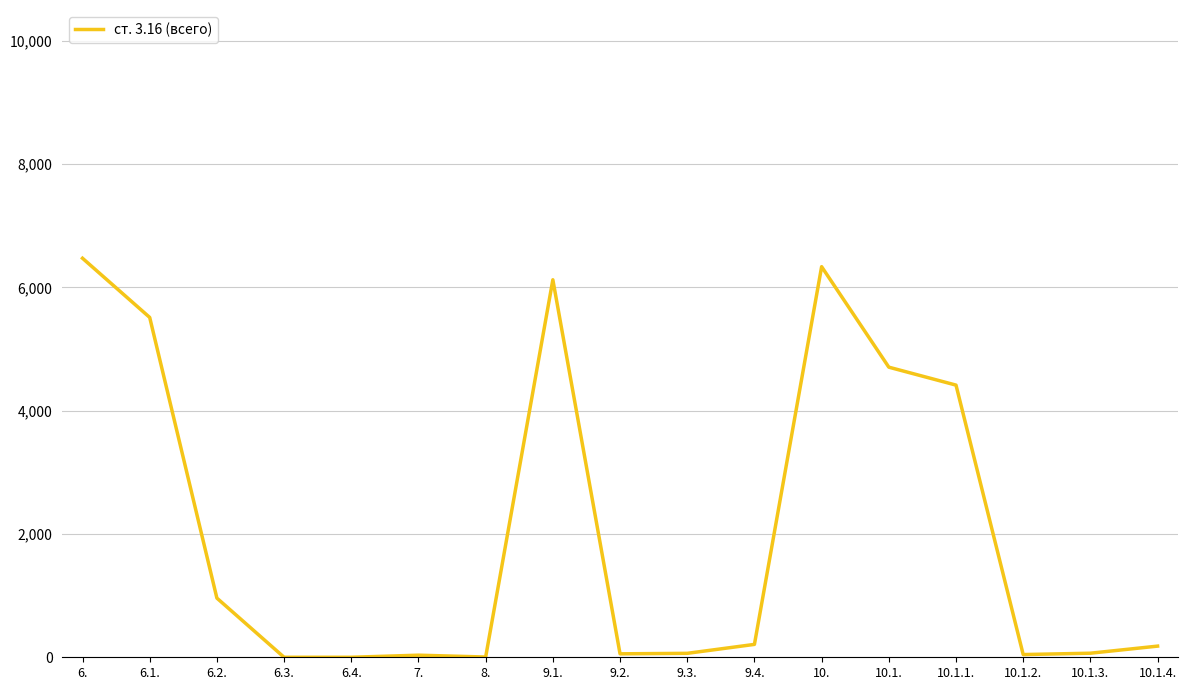

Is it true that the value at 10.1.4. is 181?

True